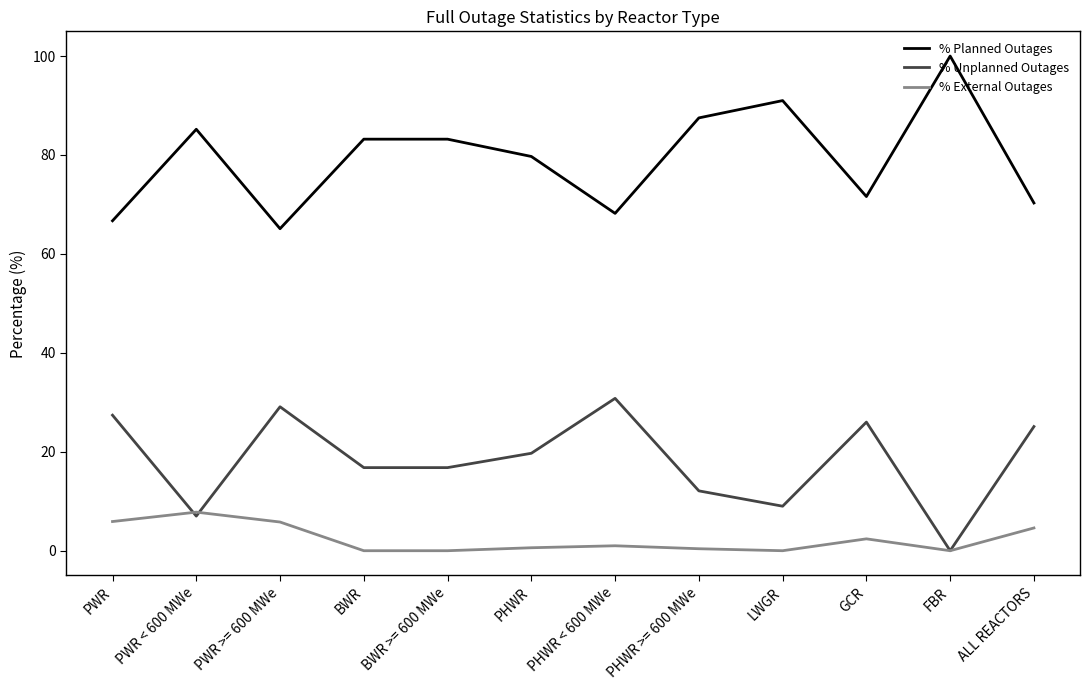

Which series has the largest total across all categories?

% Planned Outages